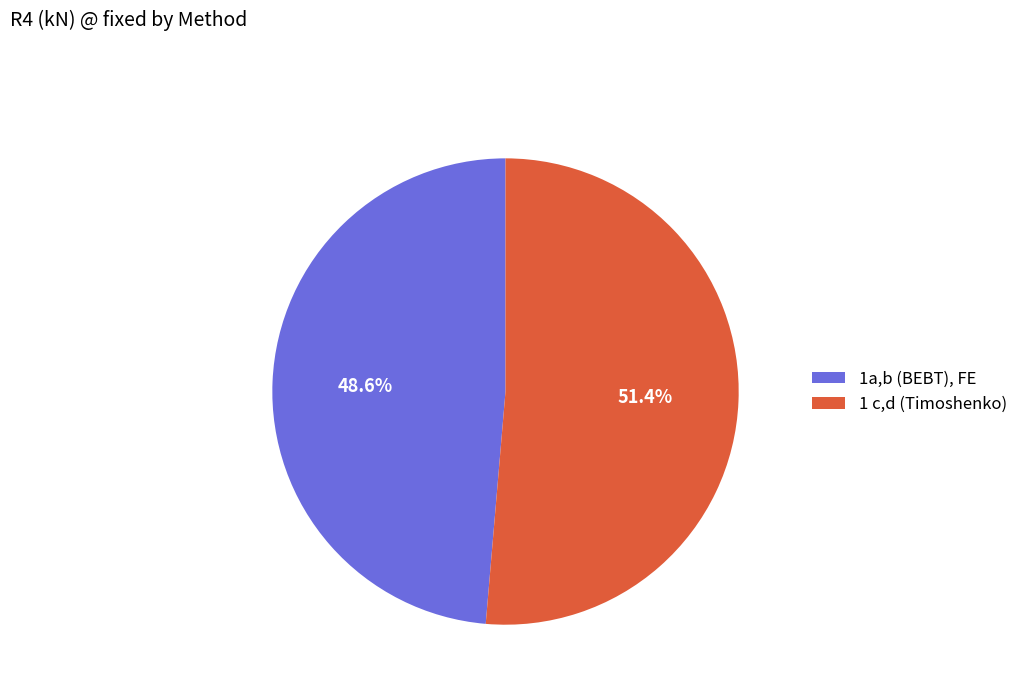

What percentage is the 1 c,d (Timoshenko) slice, to the nearest percent?

51%